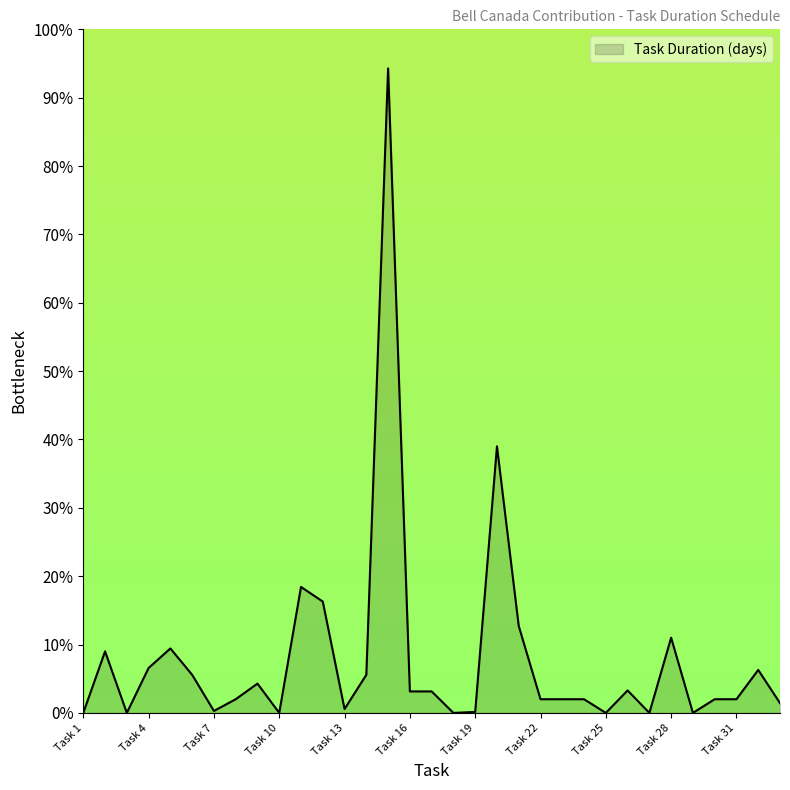

What is the maximum value shown in the chart?

94.3